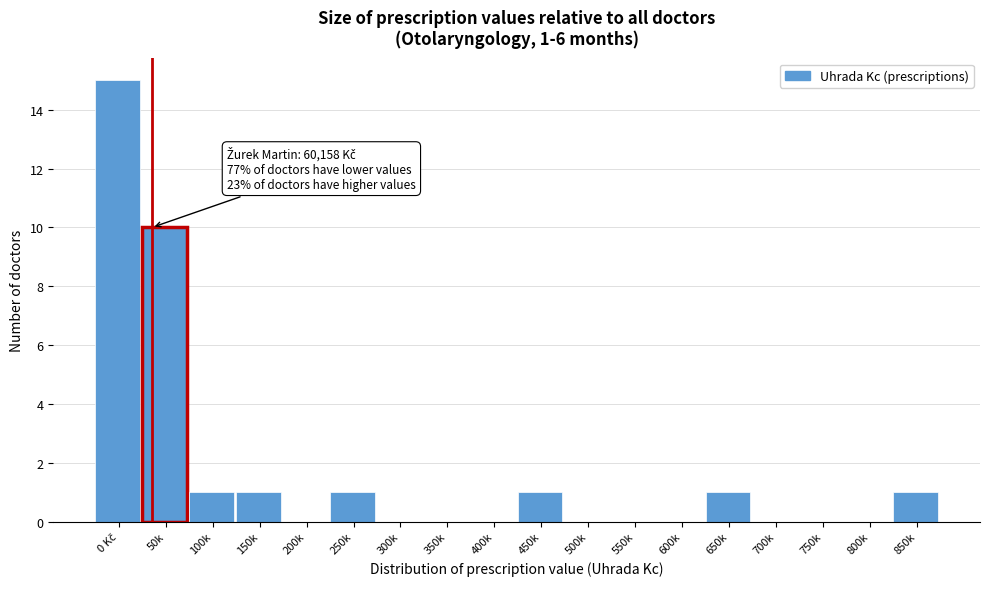

What is the sum of all values?

31